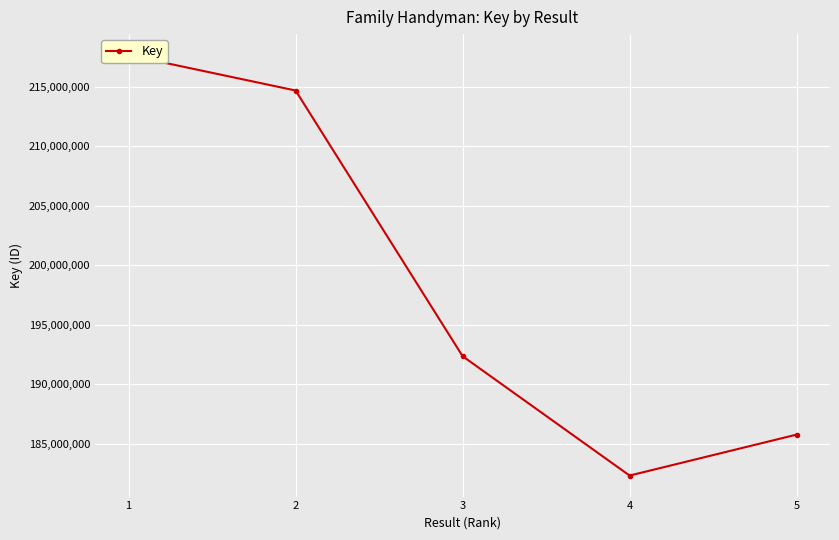

List the labels in order of value, smallest first.

4, 5, 3, 2, 1